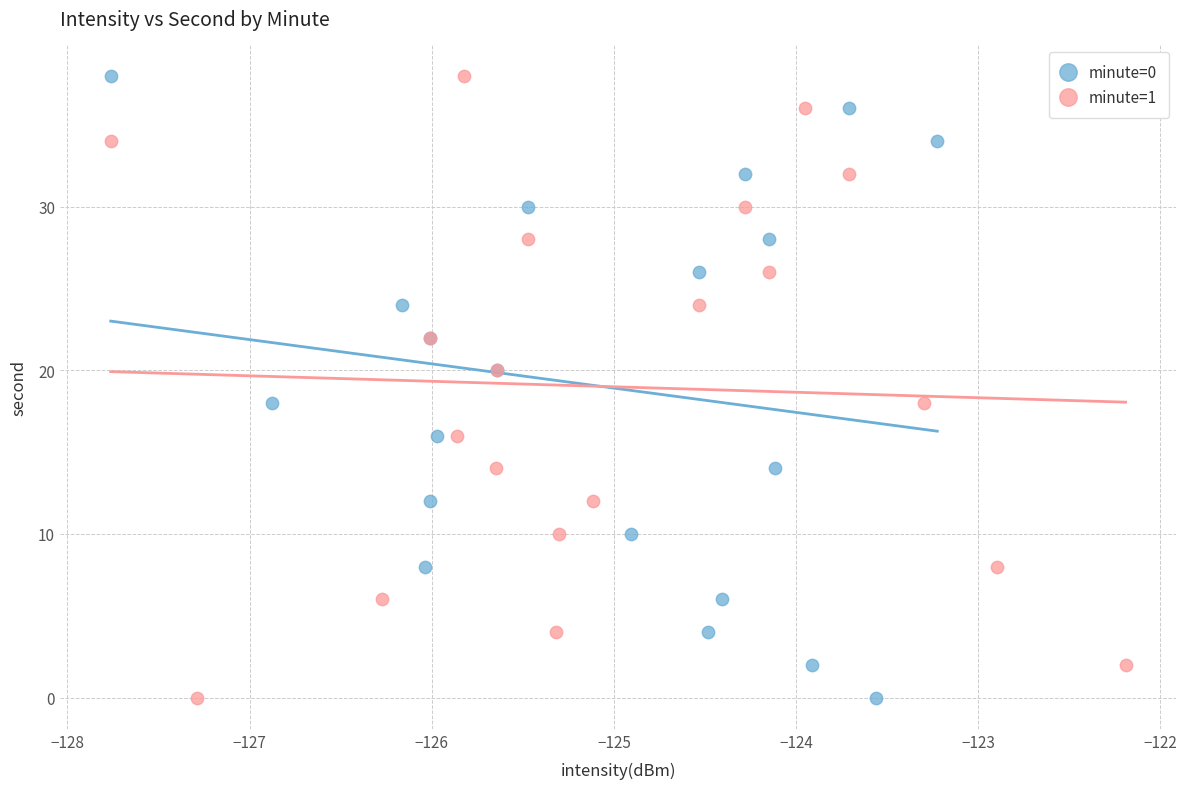

What are all the series names shown in the legend?

minute=0, minute=1